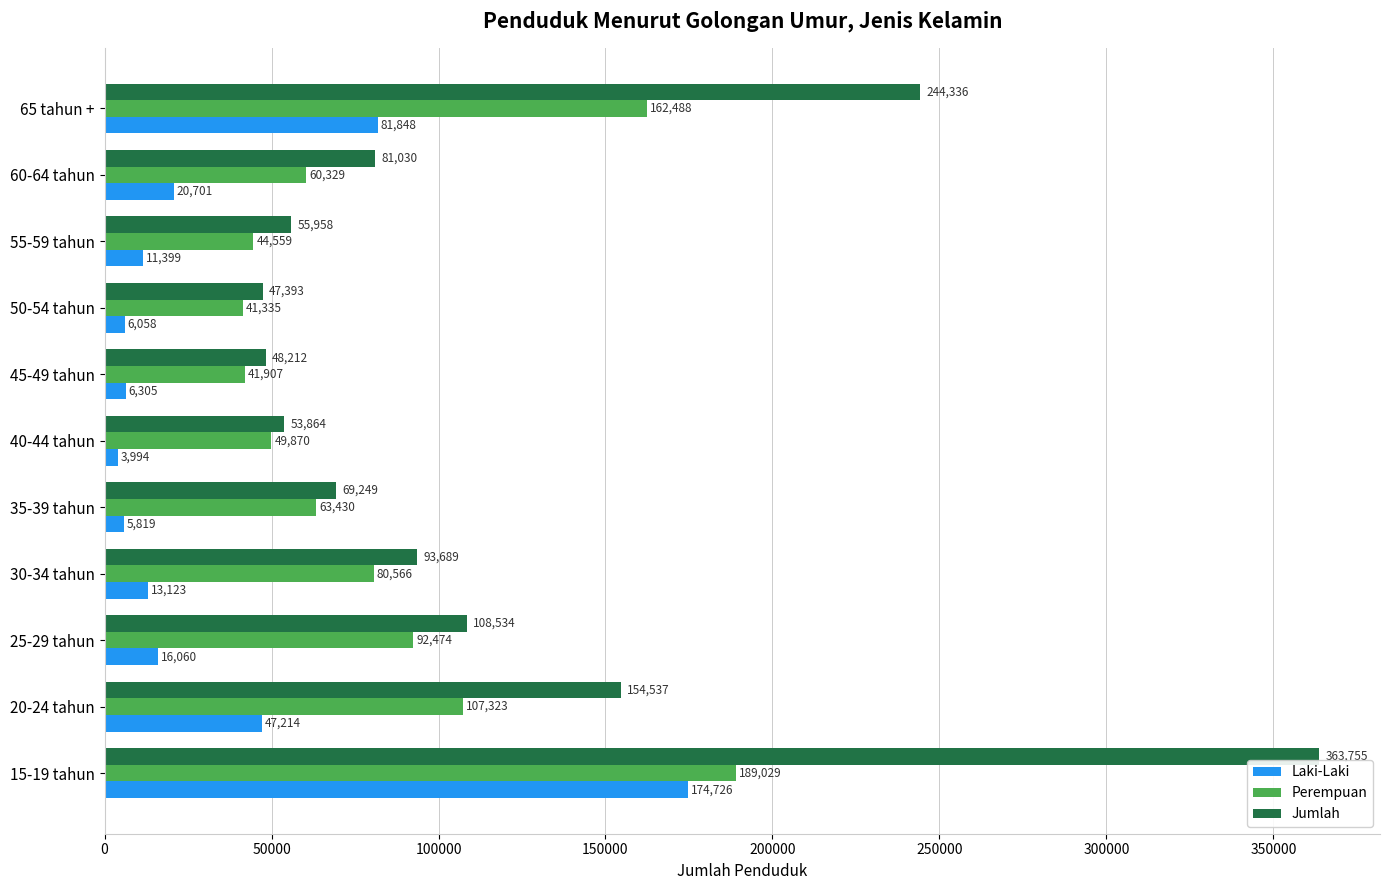

At how many categories does at least one series exceed 49660?

9